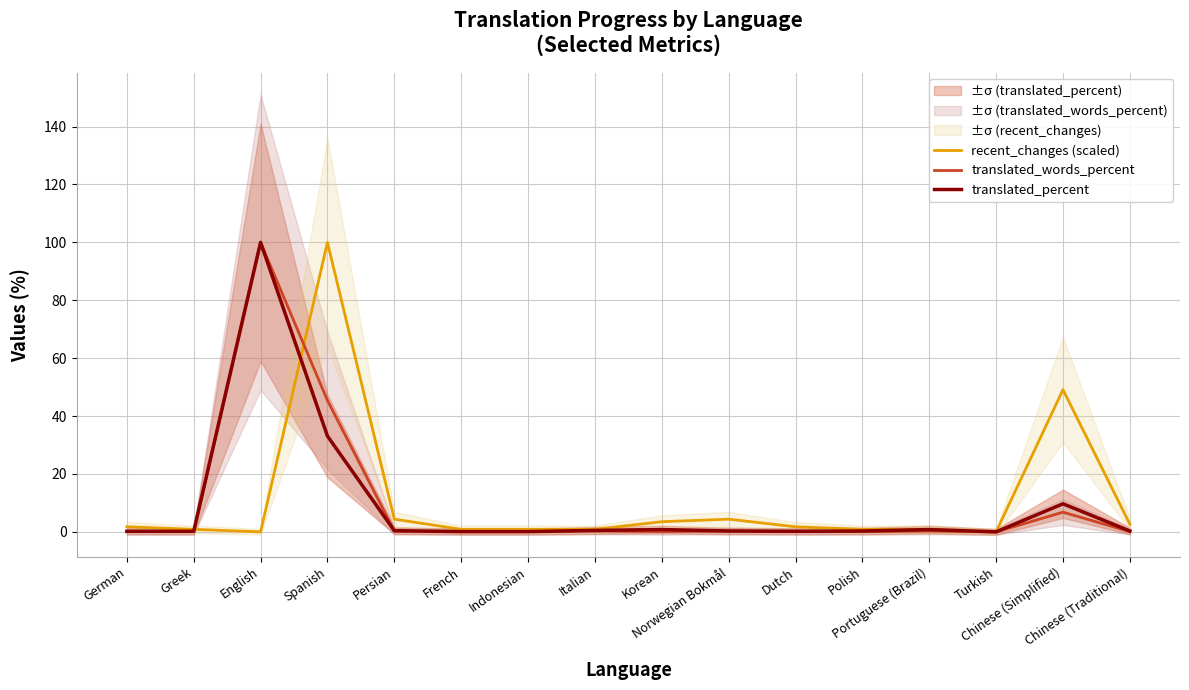

The translated_percent series shows 0.5 at Italian. True or false?

True